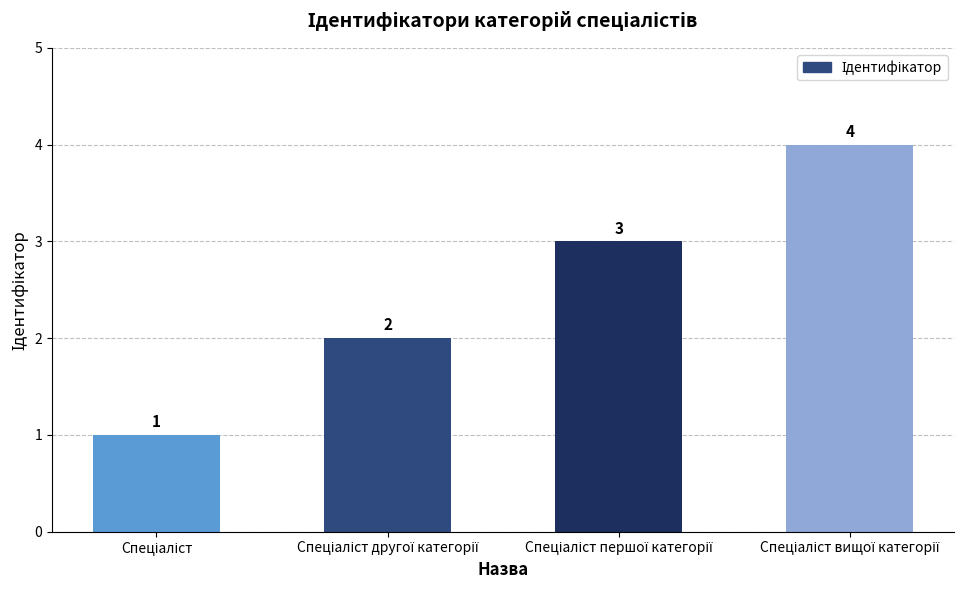

What is the difference between the maximum and minimum values?

3